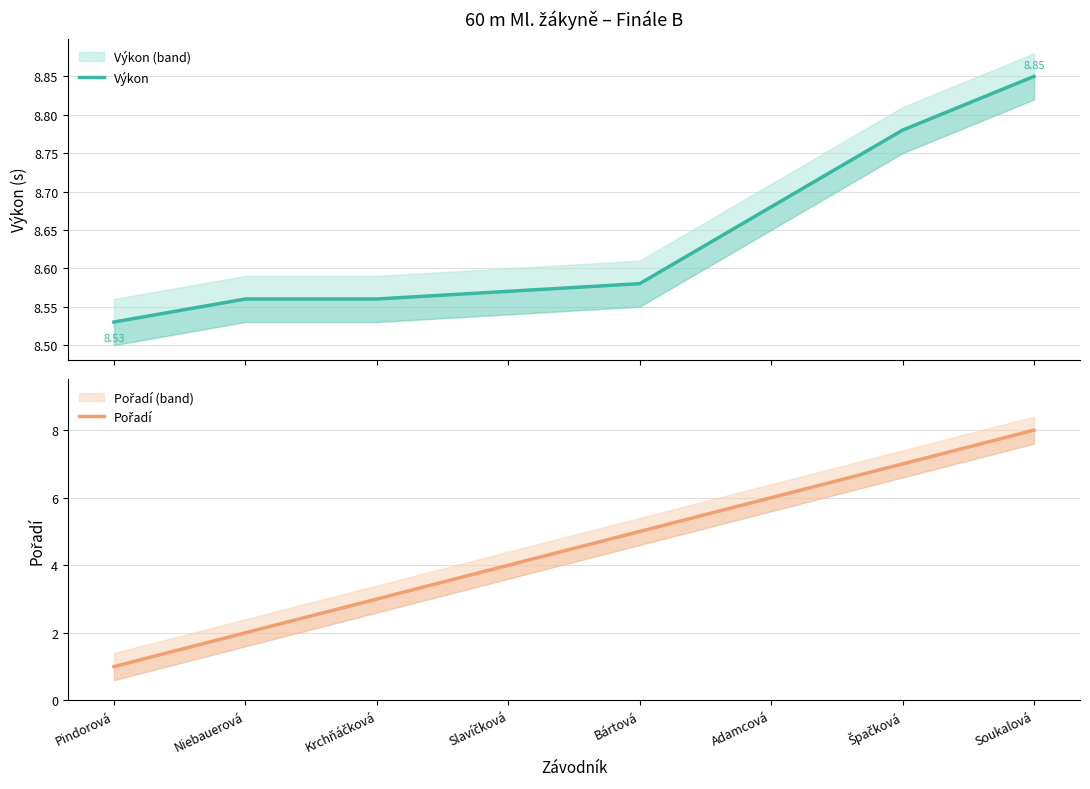

At which category is the sum across all series the highest?

Soukalová